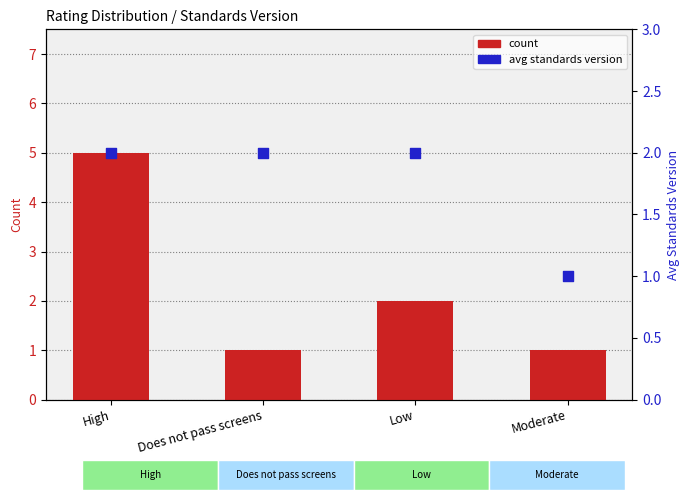

What are all the series names shown in the legend?

count, avg standards version